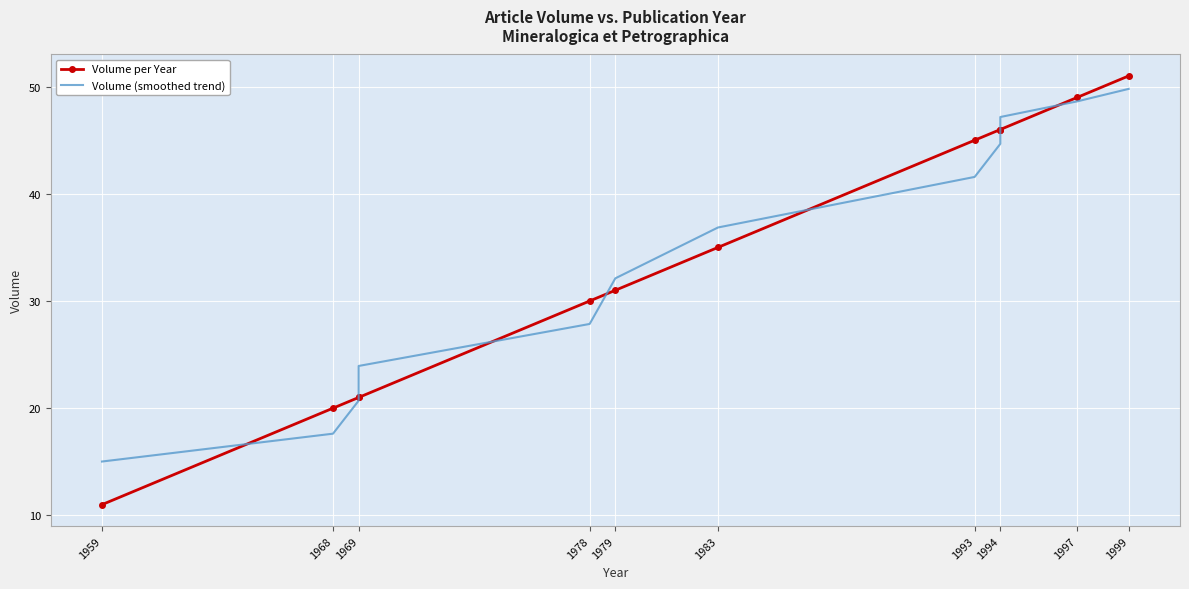

What is the label of the 12th point from the right?

1968